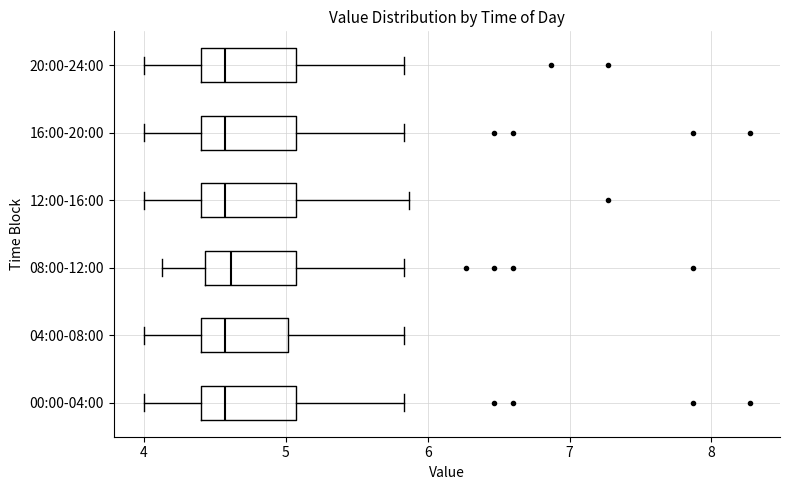

Where does the right whisker of the box for 20:00-24:00 end on the x-axis? The values are not printed on the chart, so give them approximately, as read against the axis.

5.8